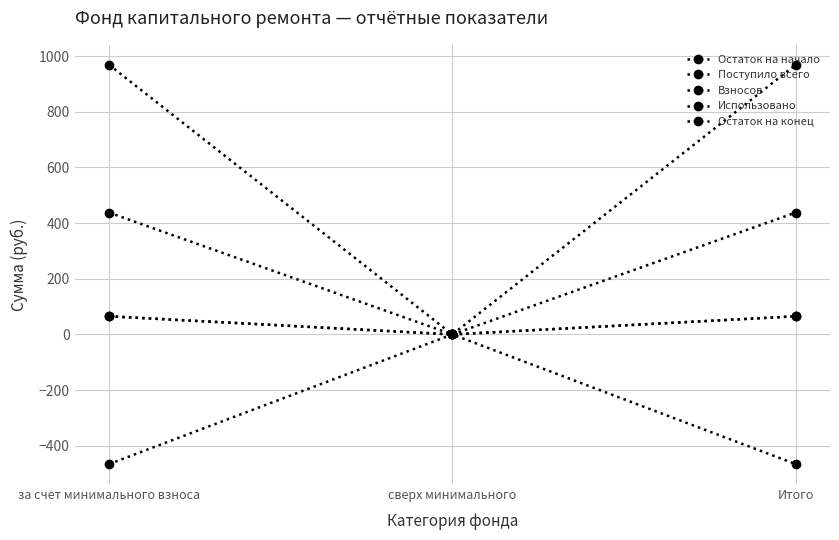

Is this an area chart (filled region under the line)?

No